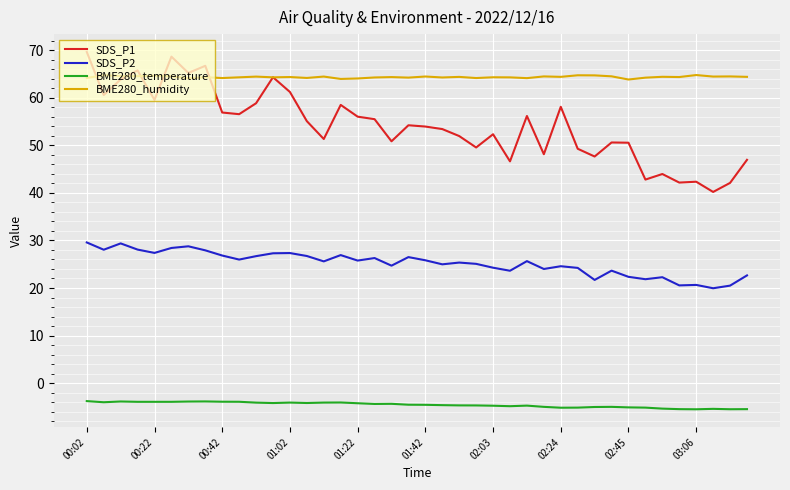

True or false: SDS_P2 and BME280_humidity cross at least once.

False